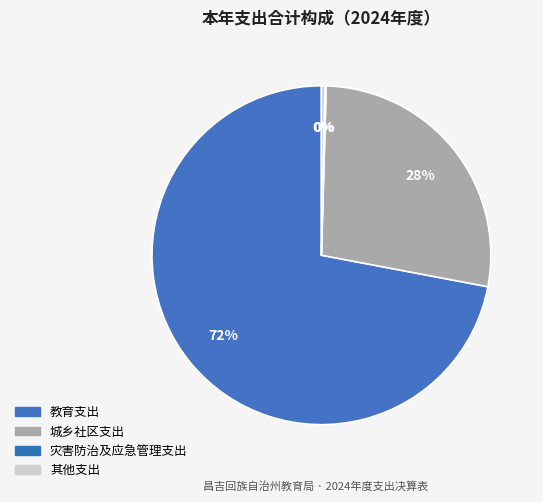

Which category has the smallest portion of the pie?

灾害防治及应急管理支出